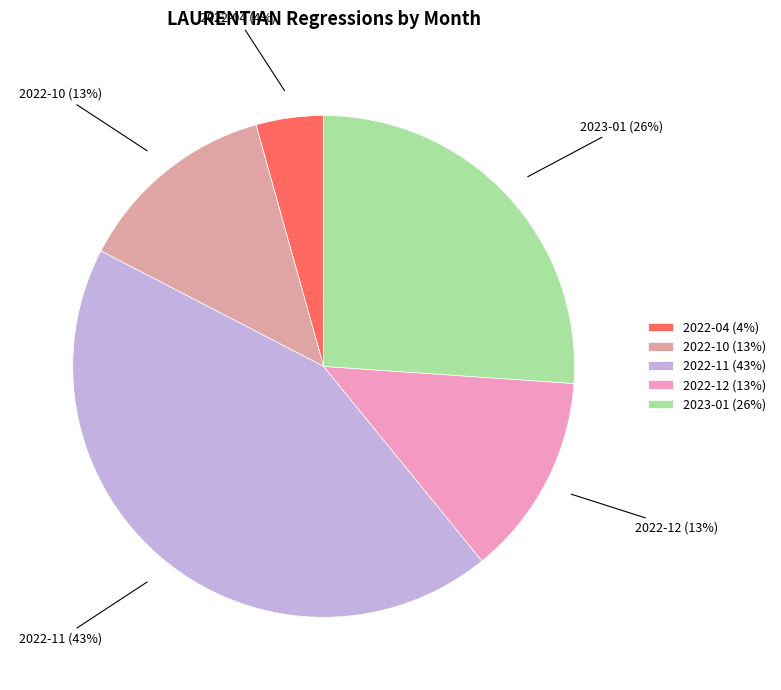

Combined, do 2022-11 (43%) and 2022-10 (13%) account for over 50%?

Yes